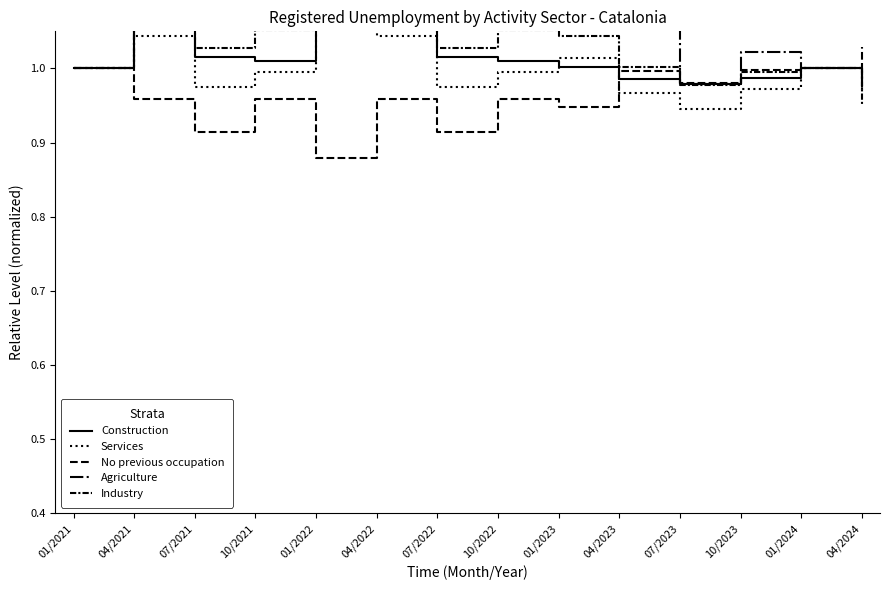

Which has a higher value, 04/2022 or 01/2024?

04/2022